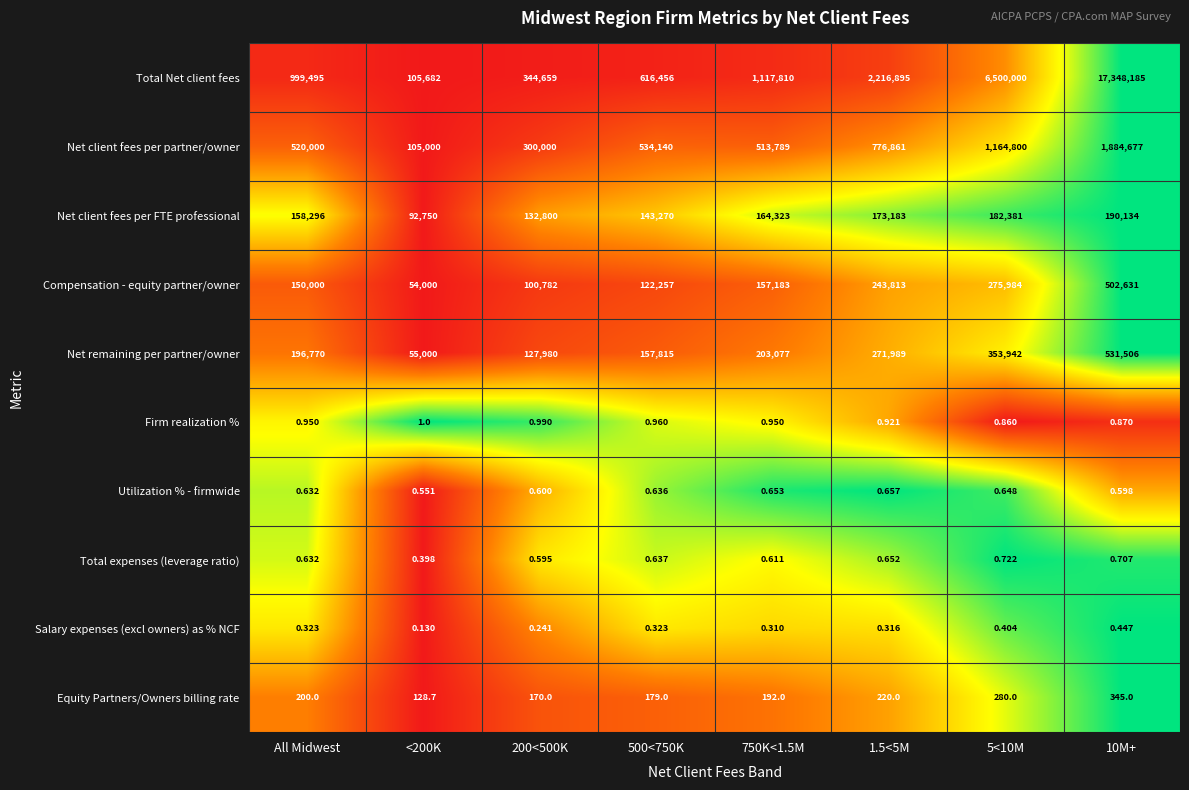

Which series has the largest total across all categories?

Total Net client fees